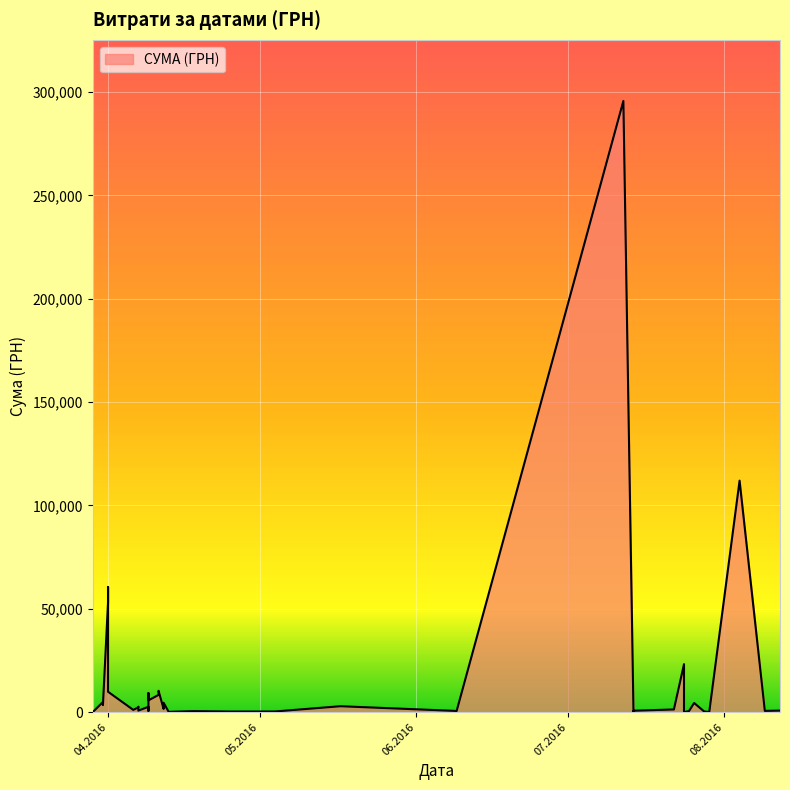

Rank the categories by value from highest to lowest.

12.07.2016, 04.08.2016, 01.04.2016, 01.04.2016, 24.07.2016, 11.04.2016, 01.04.2016, 09.04.2016, 11.04.2016, 09.04.2016, 31.03.2016, 12.04.2016, 26.07.2016, 31.03.2016, 31.03.2016, 17.05.2016, 07.04.2016, 09.04.2016, 07.04.2016, 12.04.2016, 22.07.2016, 06.04.2016, 12.08.2016, 07.04.2016, 14.07.2016, 09.08.2016, 09.04.2016, 09.06.2016, 25.07.2016, 18.04.2016, 04.05.2016, 28.07.2016, 25.04.2016, 14.07.2016, 13.04.2016, 29.03.2016, 29.07.2016, 29.03.2016, 29.03.2016, 24.07.2016